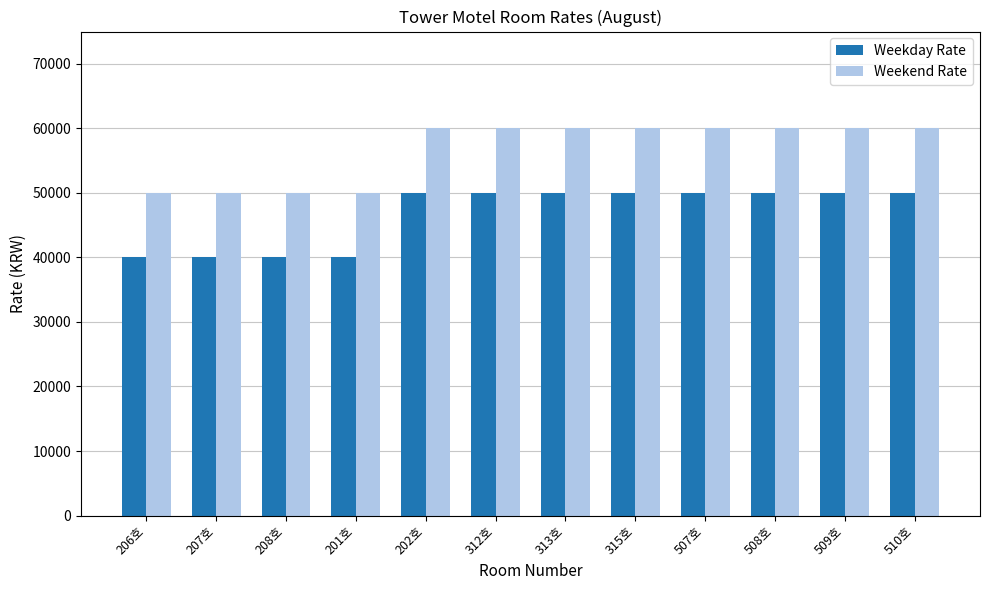

What is the label of the 11th bar from the right?

207호